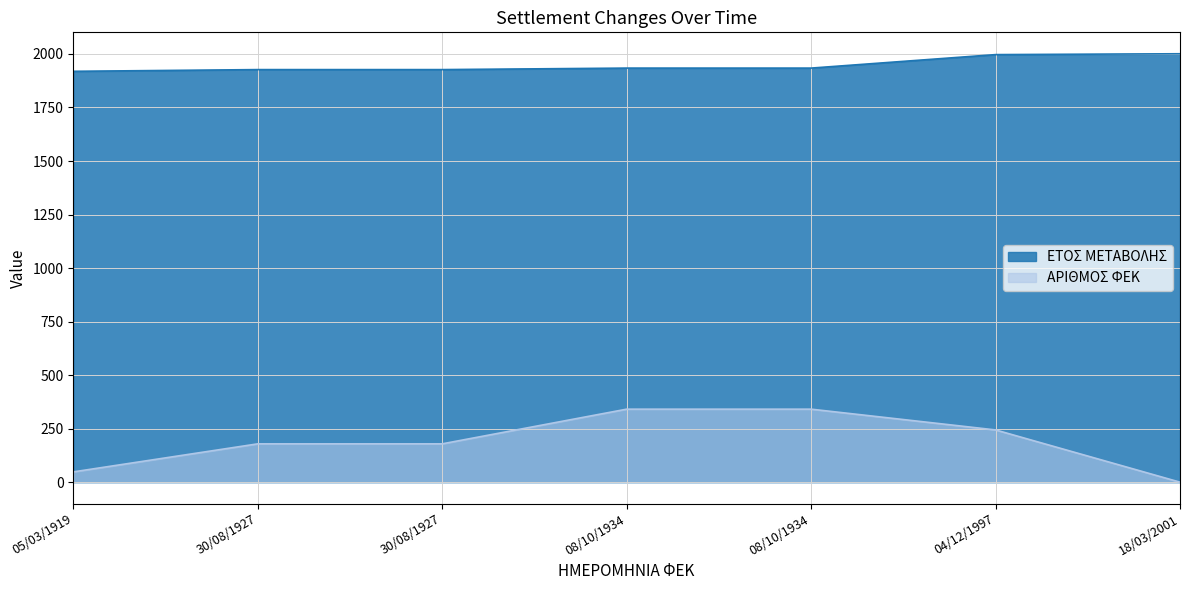

What is the spread (max minus min) of values at 08/10/1934?

1593